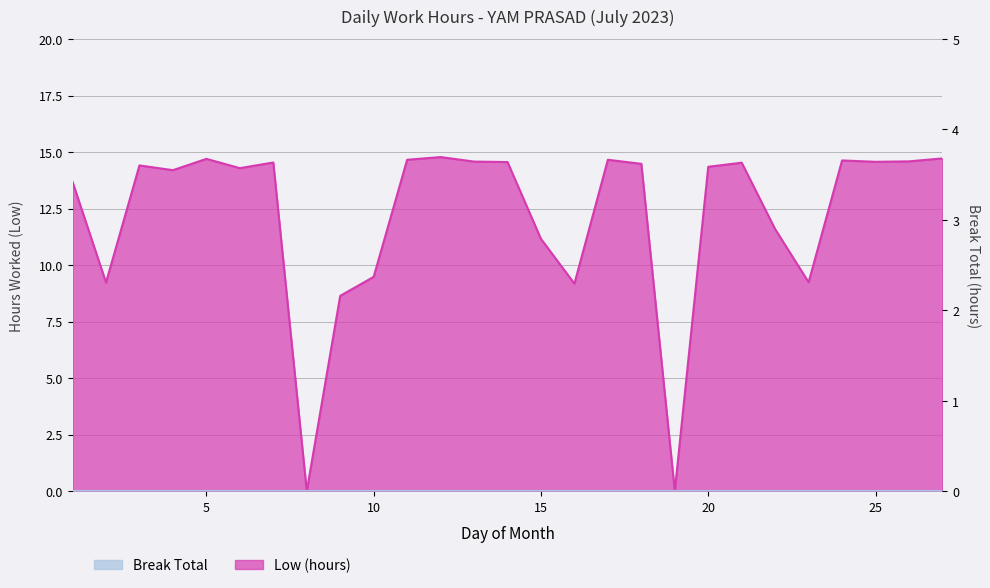

What is the value of the 25th point from the left?

14.6